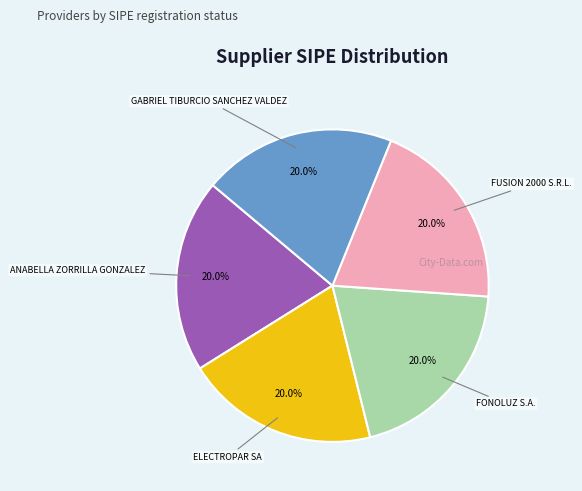

Is there any slice that represents more than half of the pie?

No